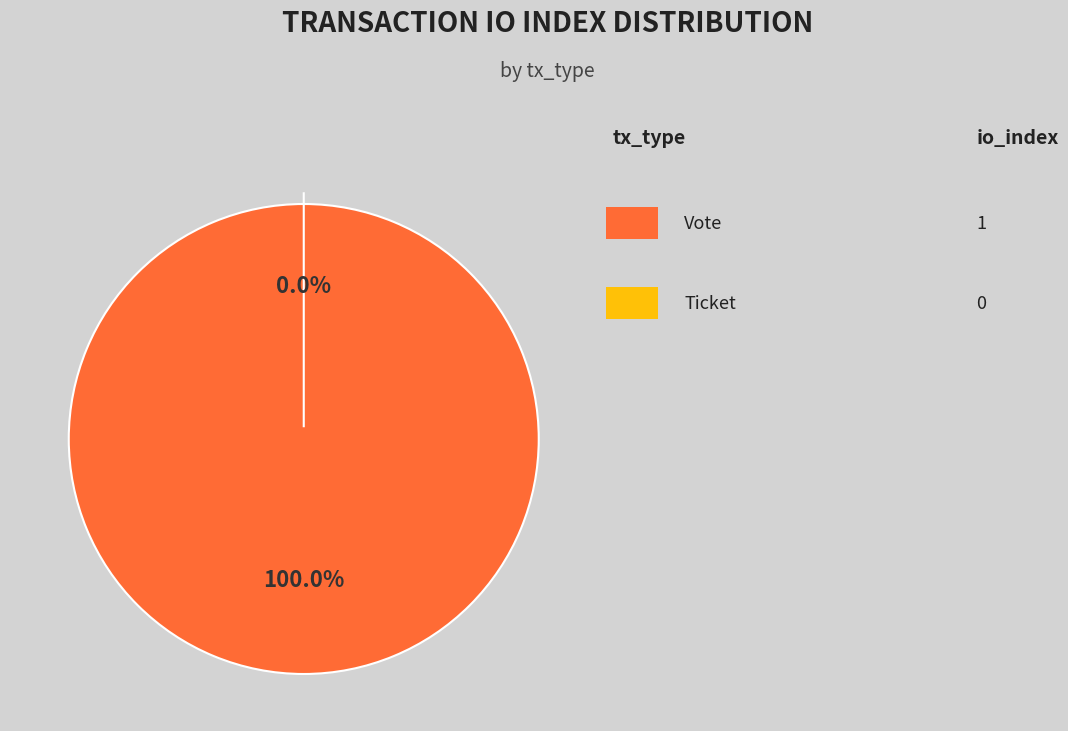

How many segments does this pie chart have?

2